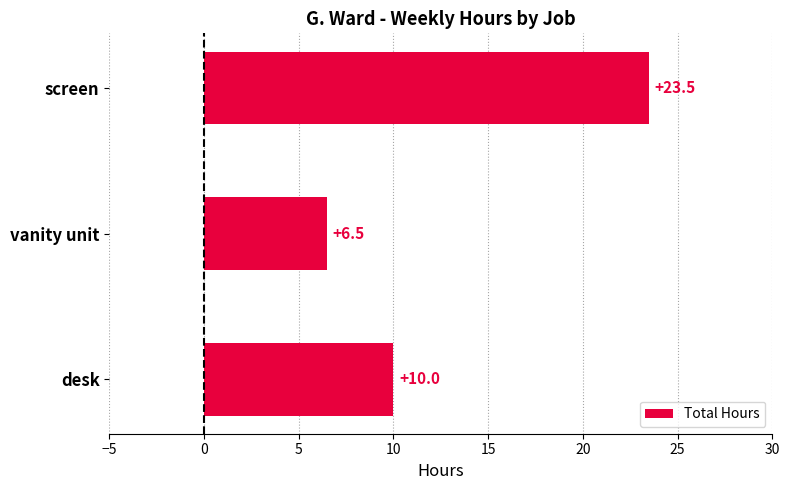

Reading bottom to top, extract all data points from this chart.

desk=10.0	vanity unit=6.5	screen=23.5